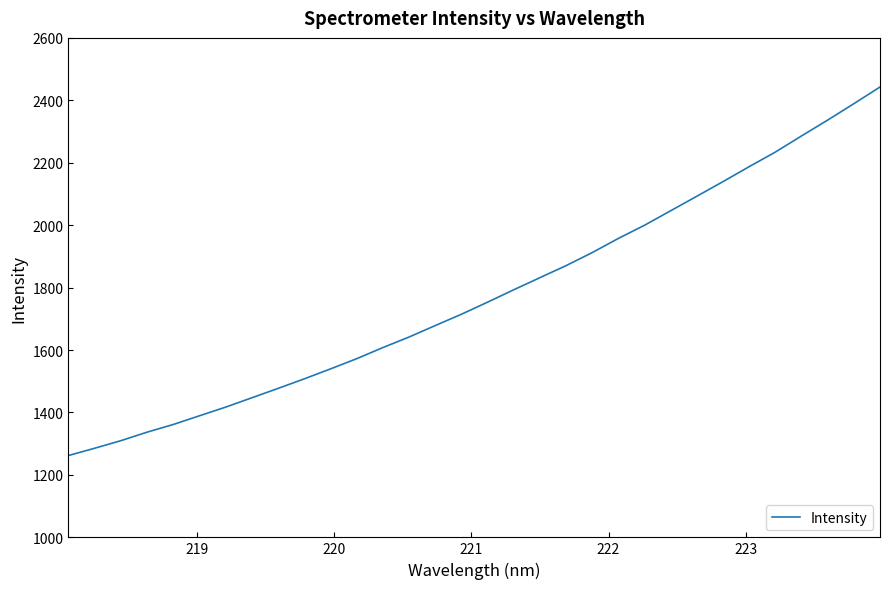

Does the chart have visible grid lines?

No